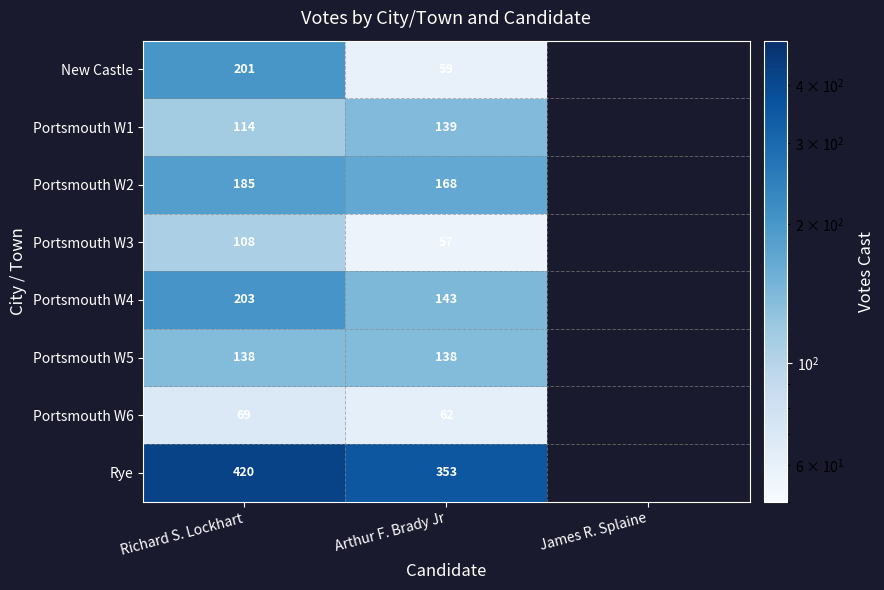

How many categories are shown in the chart?

3